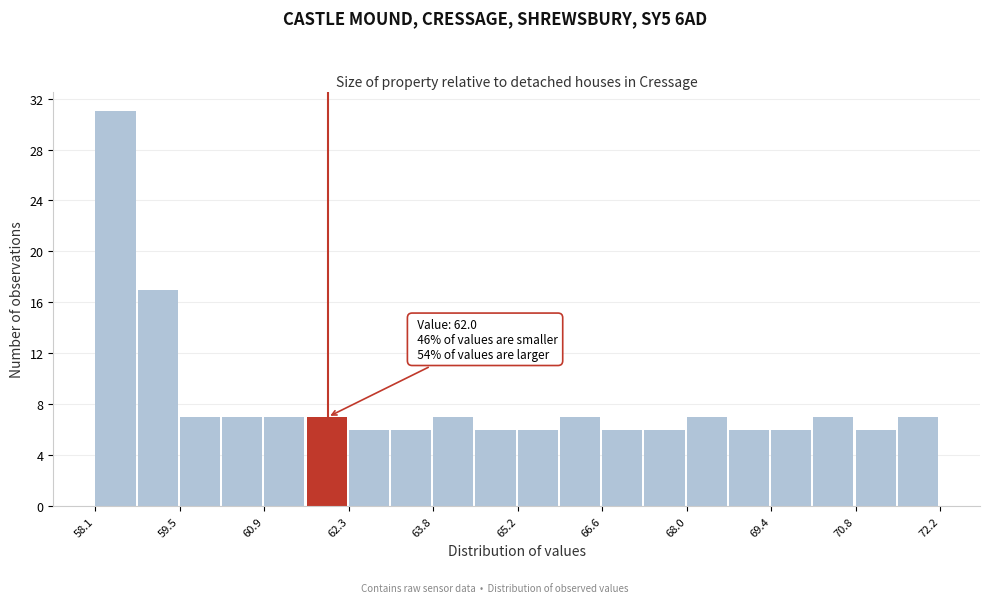

Read against the x-axis, roughly where is the centre of the tallest bar?

58.4